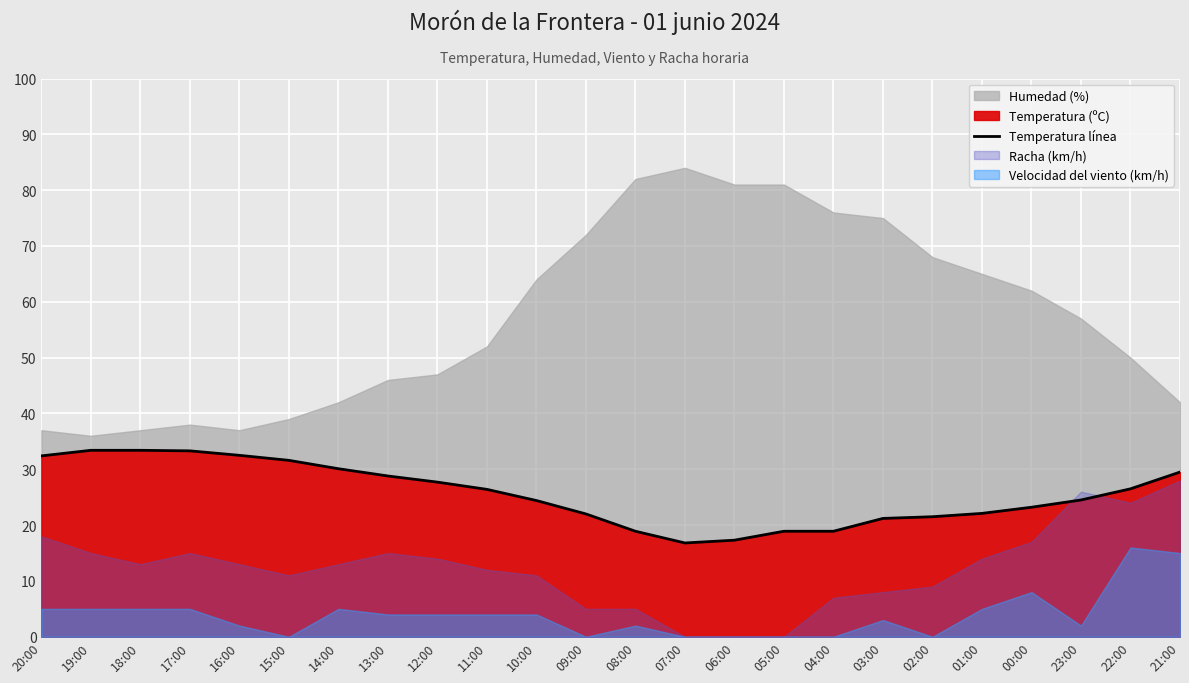

What is the average value?

25.6